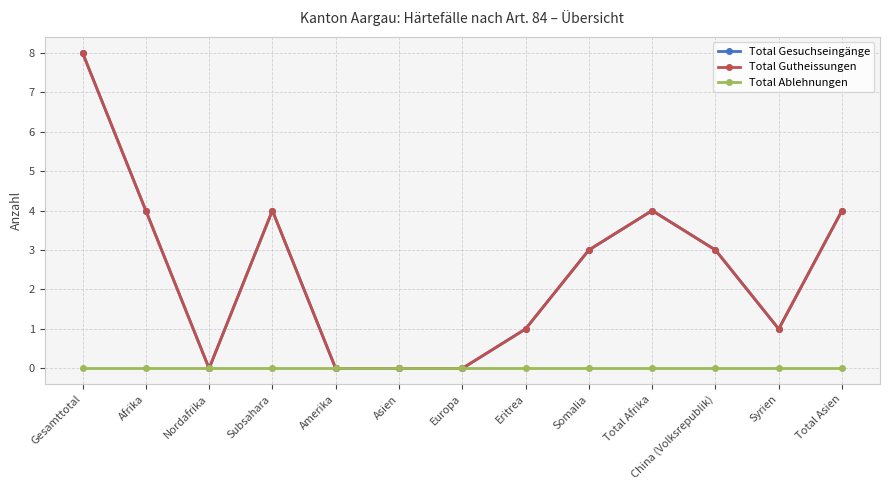

What is the sum of all Total Gutheissungen values?

32